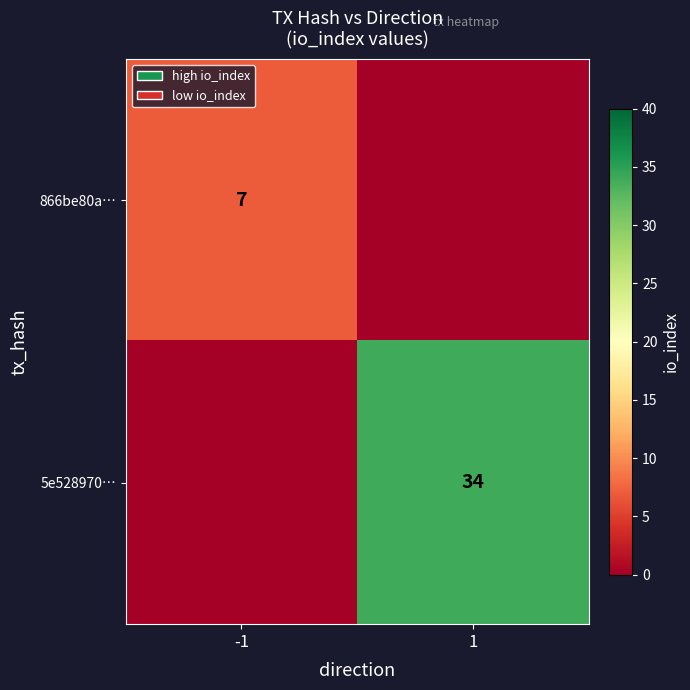

True or false: 5e528970… has a value of 19 at 1.

False